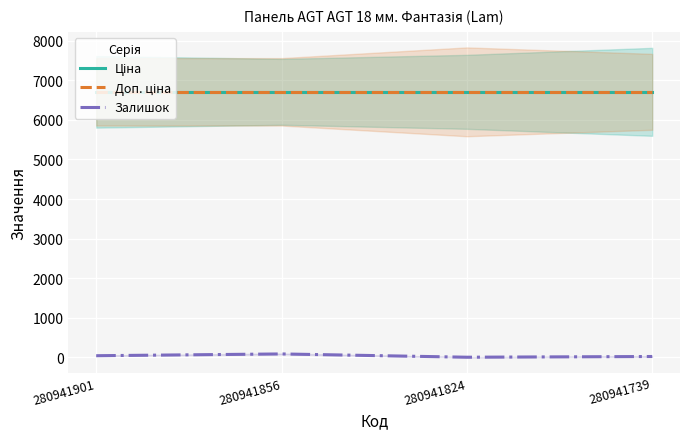

Rank the series at 280941824 from lowest to highest value.

Залишок, Ціна, Доп. ціна